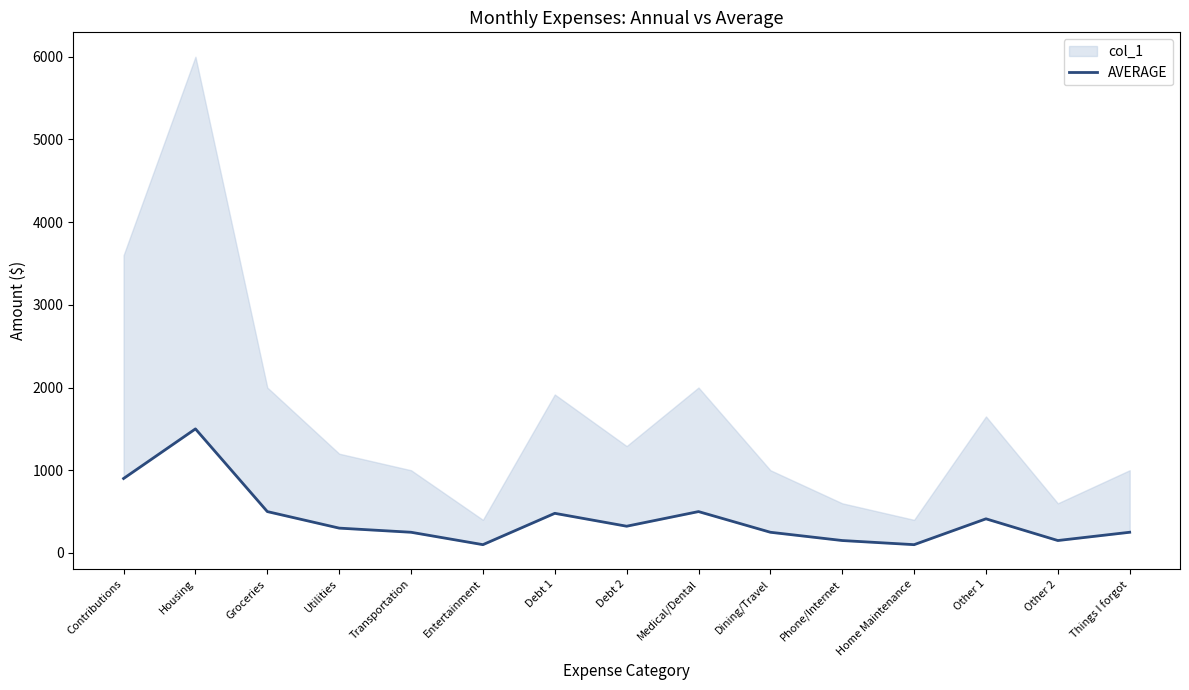

Which label corresponds to the largest value in the chart?

Housing